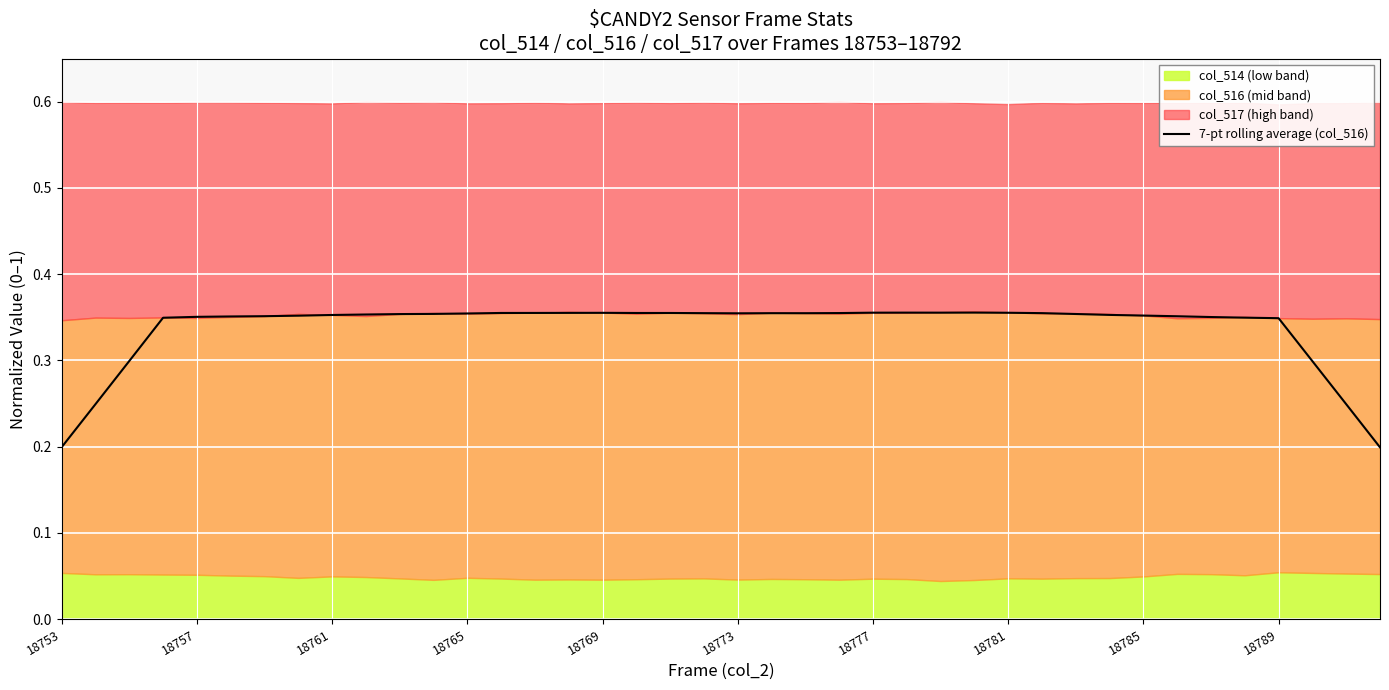

Where is the data nearest to the value 0?

39